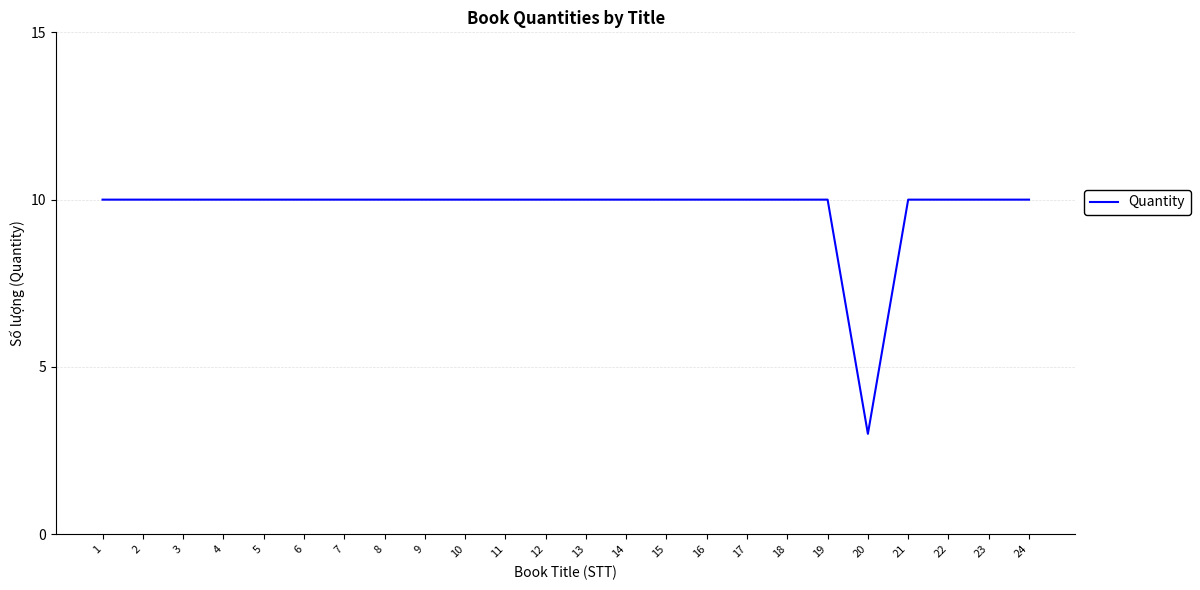

What is the difference between the maximum and minimum values?

7